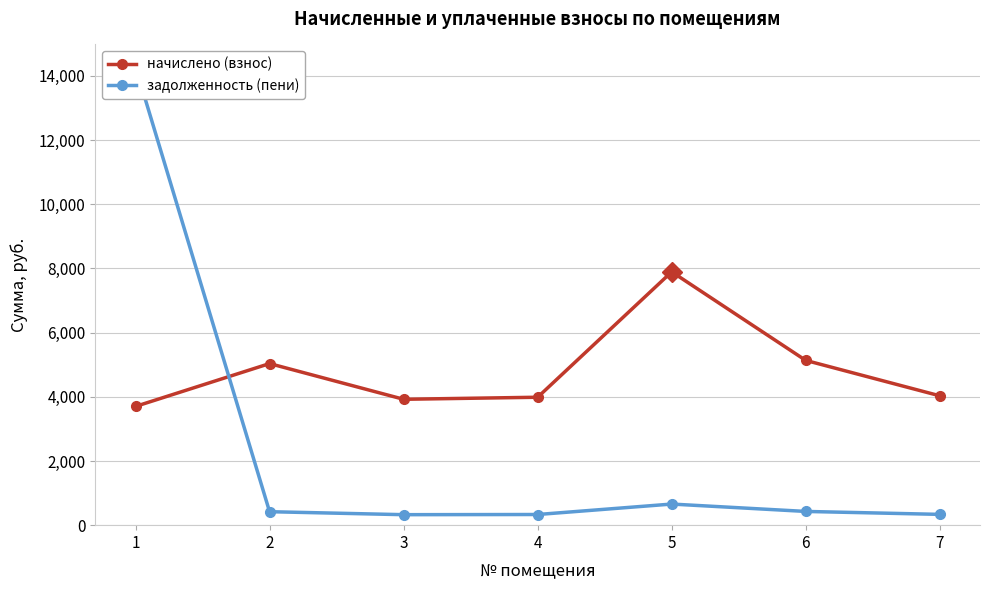

Which series has the largest range (max minus min)?

задолженность (пени)